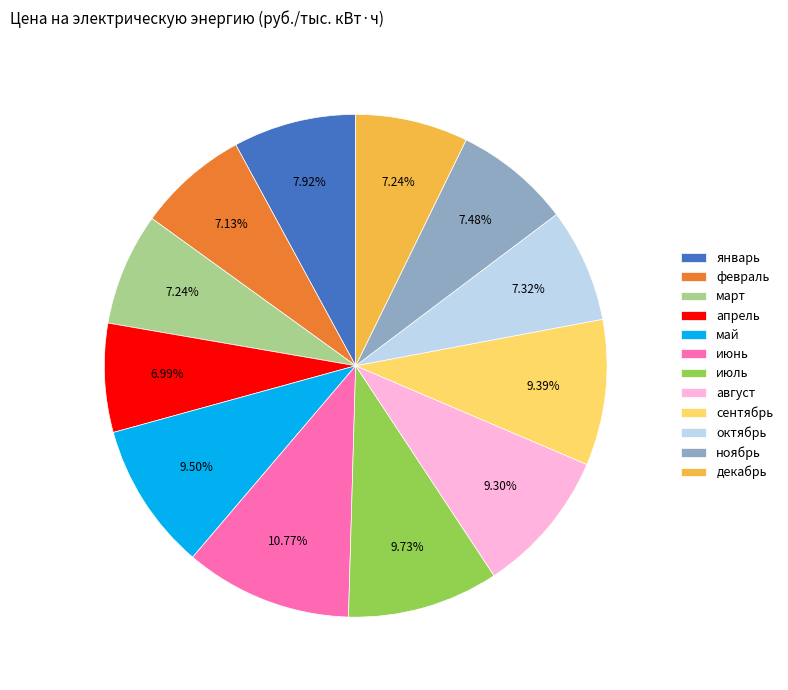

Does any single category account for the majority?

No